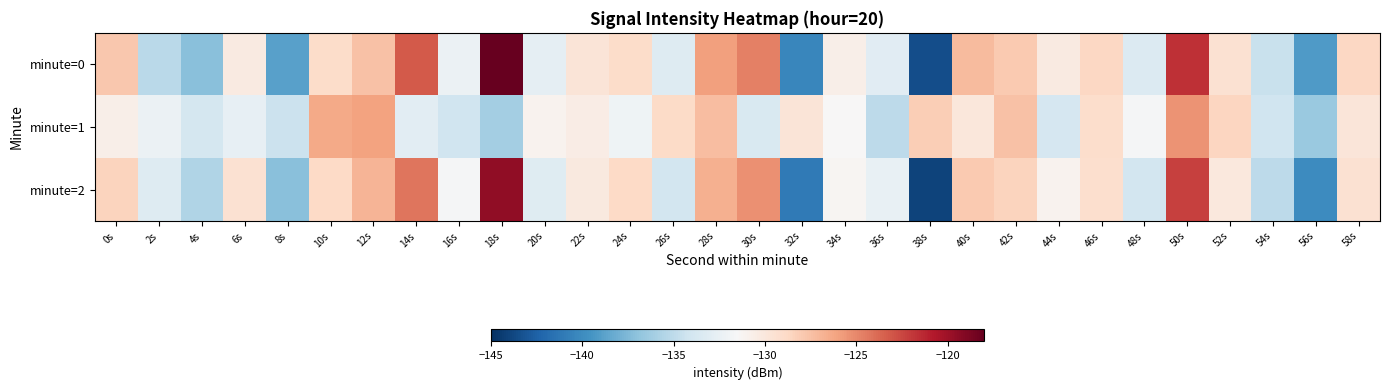

Which series has the largest range (max minus min)?

minute=0